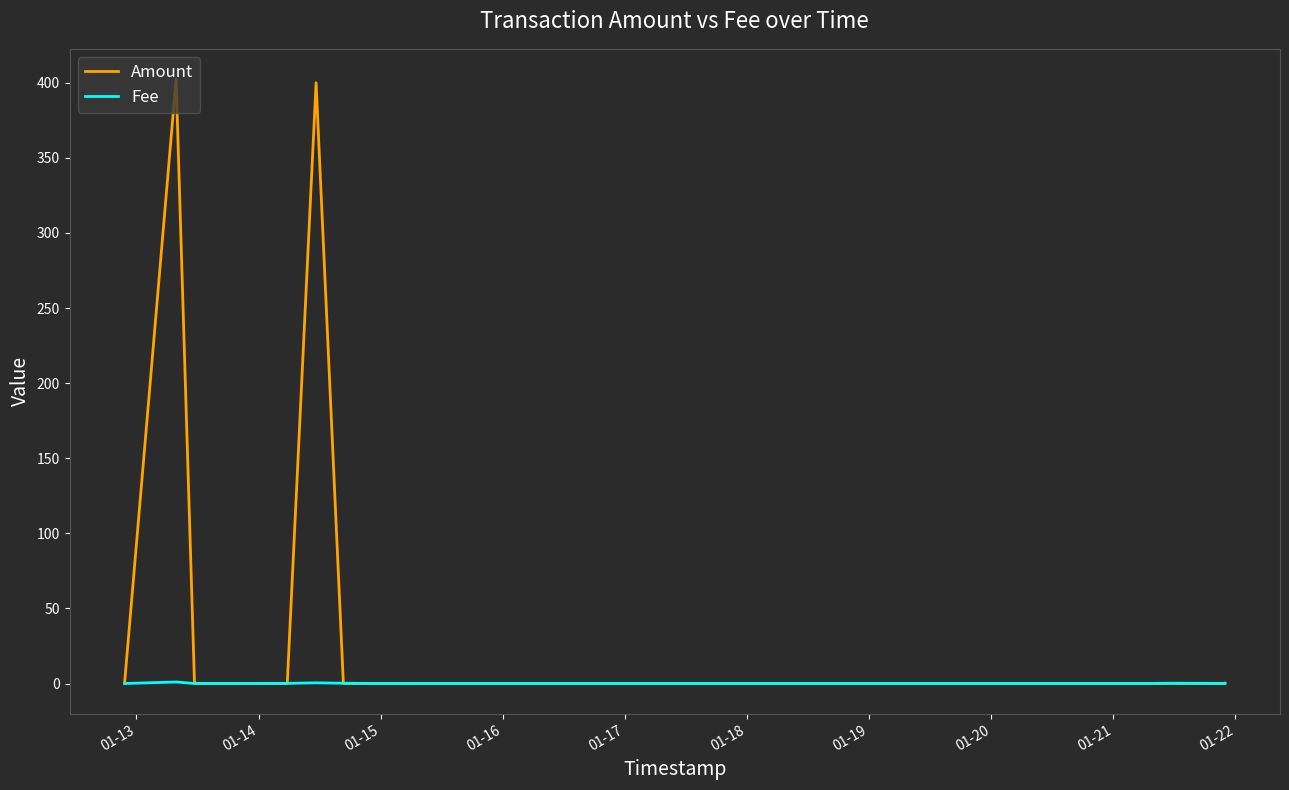

List the series in order of their peak value, lowest first.

Fee, Amount